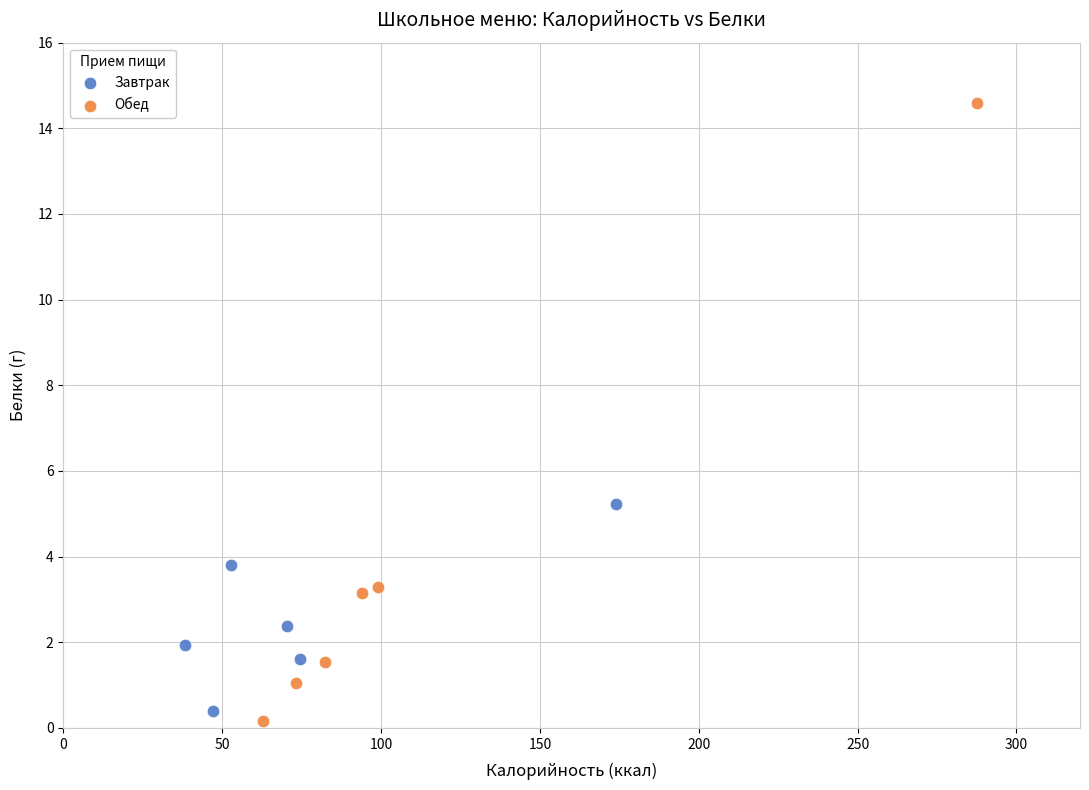

Which series contains the highest Y value?

Обед